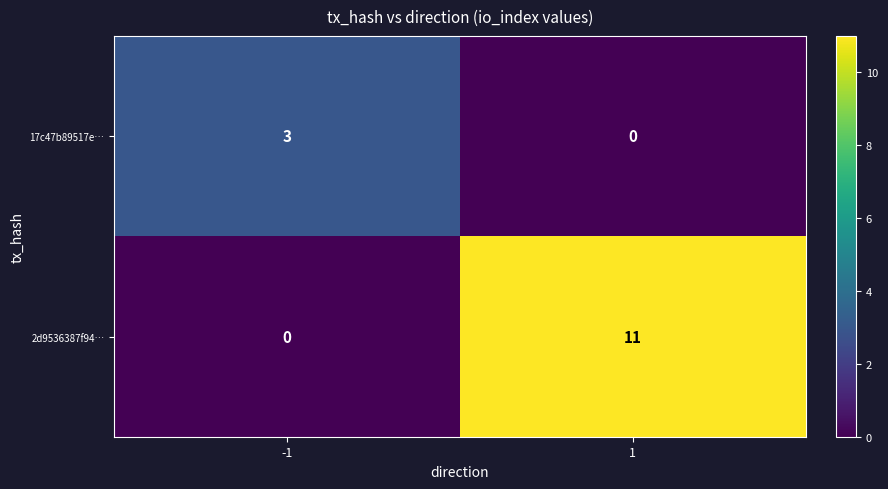

The value of 2d9536387f94… at -1 is -4. True or false?

False